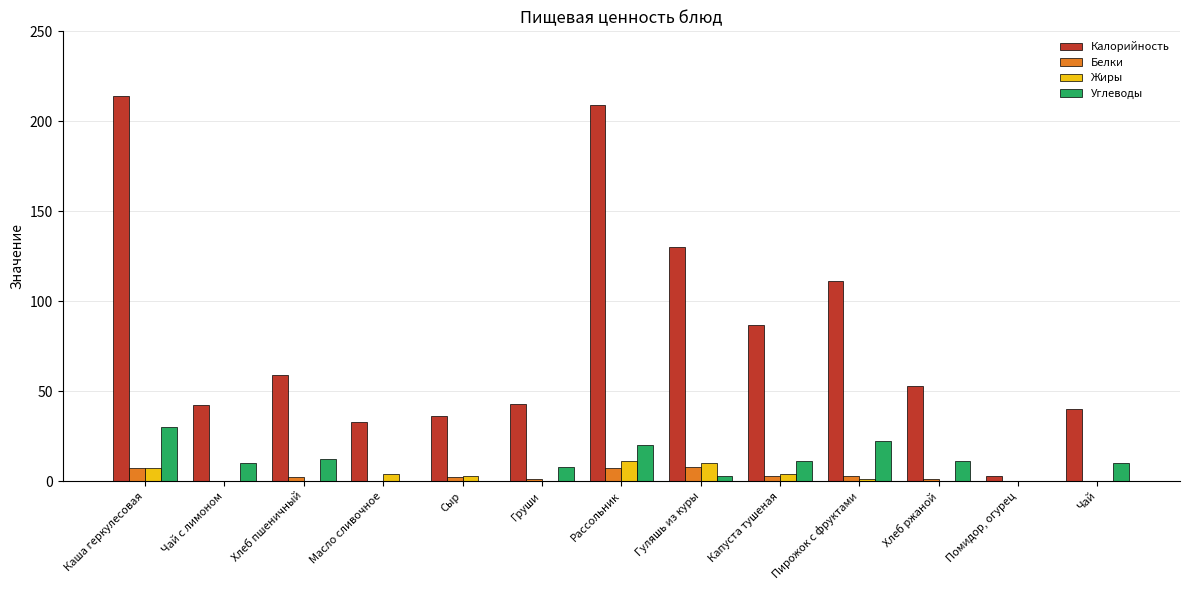

The value of Углеводы at Хлеб ржаной is 11. True or false?

True